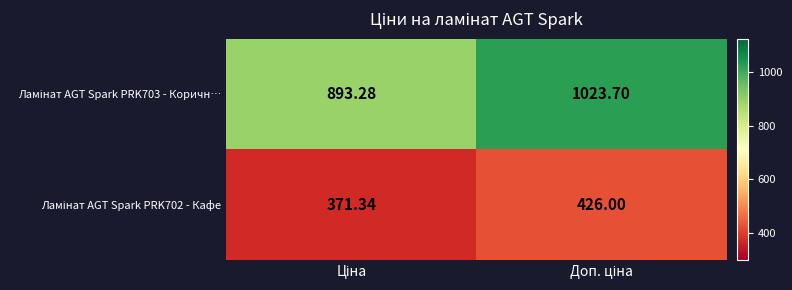

Which series changed the most between Ціна and Доп. ціна?

Ламінат AGT Spark PRK703 - Коричн…